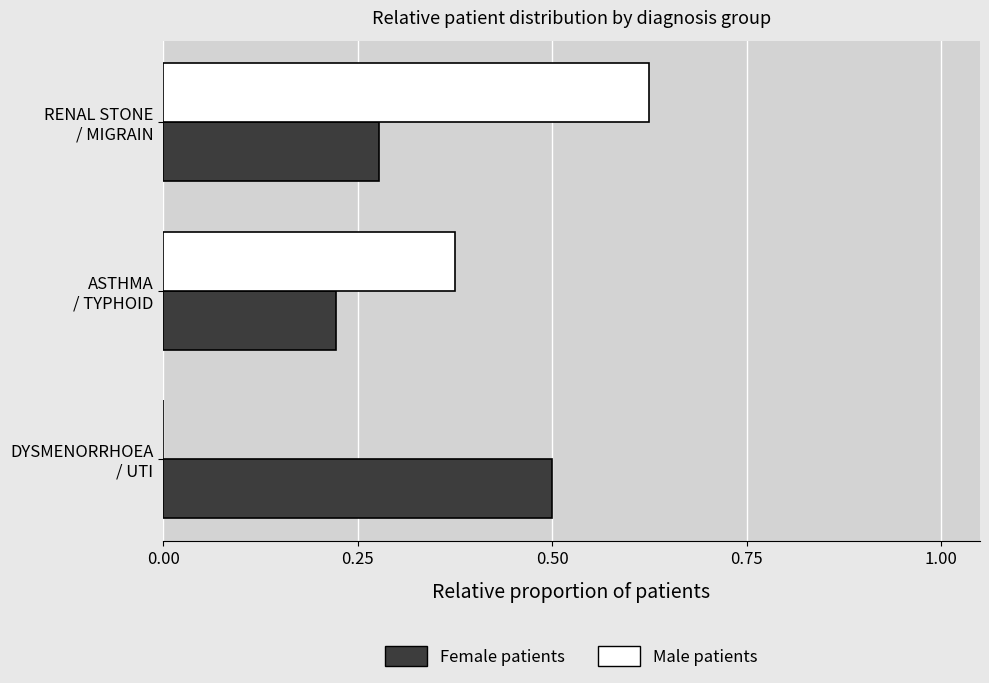

Where is Female patients nearest to the value 0?

ASTHMA
/ TYPHOID